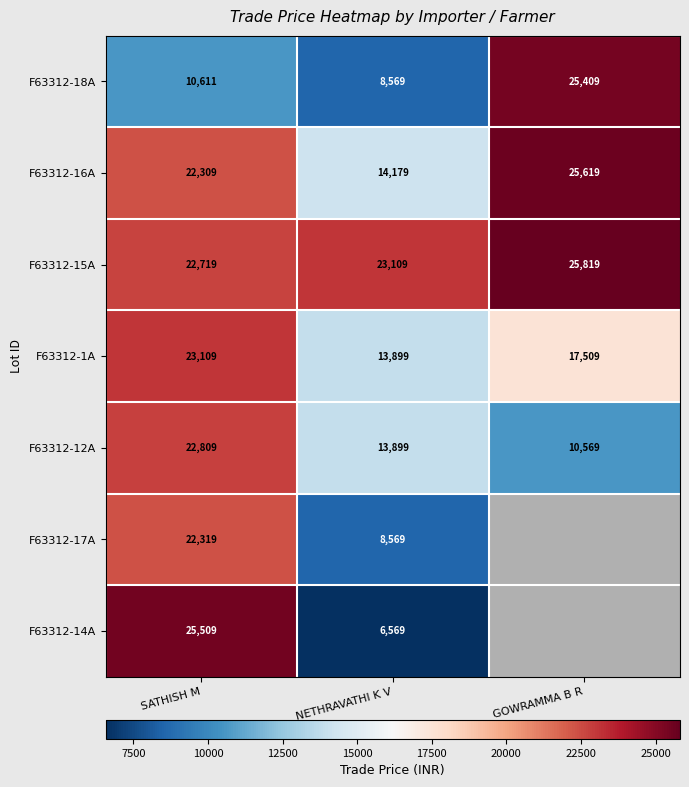

What is the lowest value of the F63312-18A series?

8569